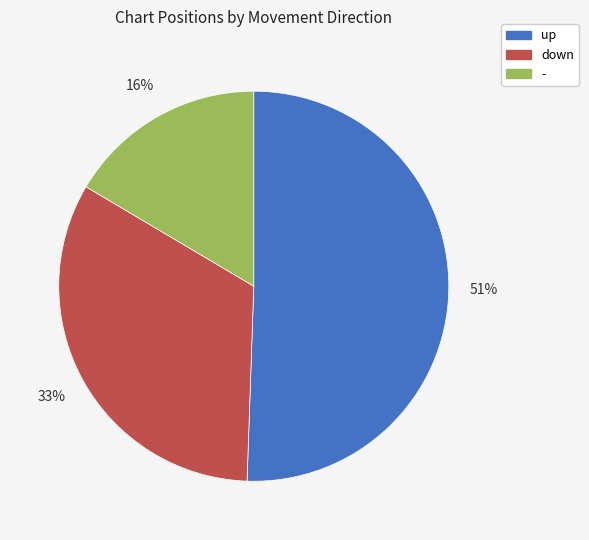

How many segments does this pie chart have?

3